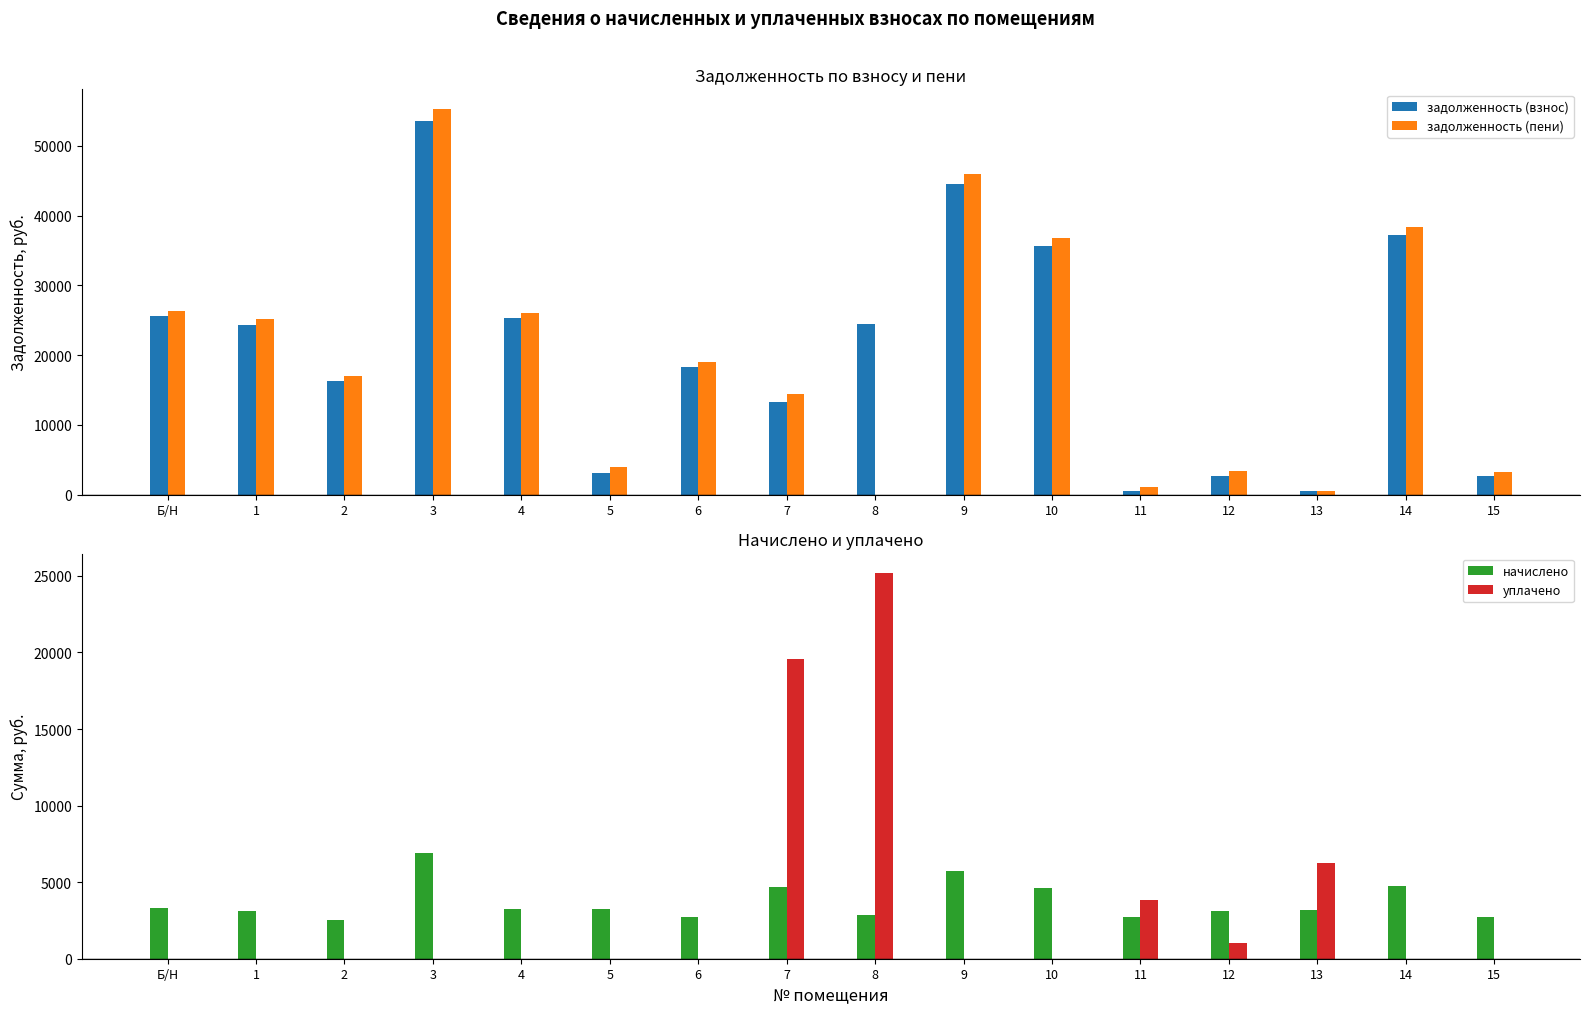

What is the total value across all series at 7?

51900.5